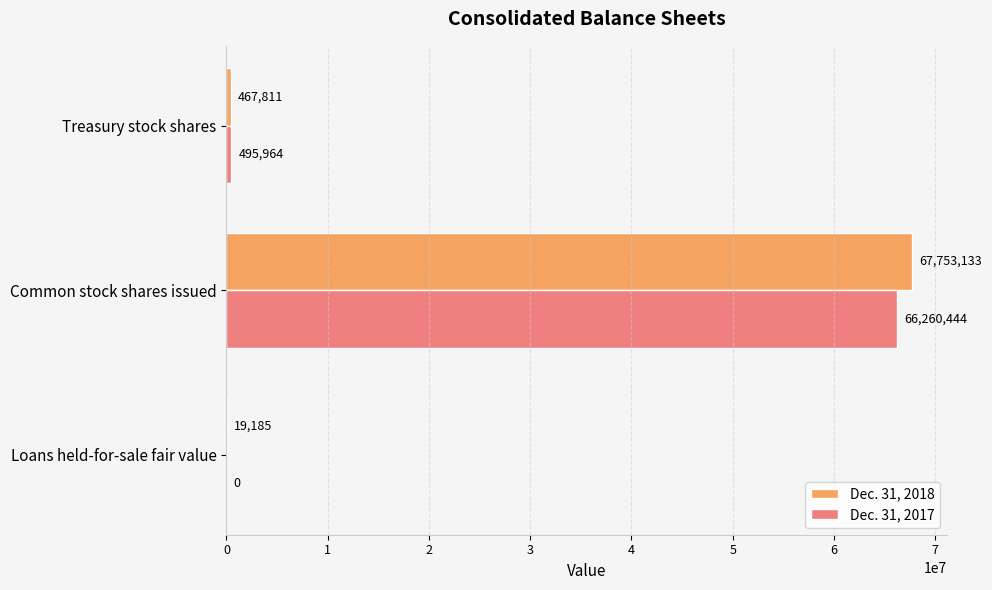

Count the number of categories in the chart.

3